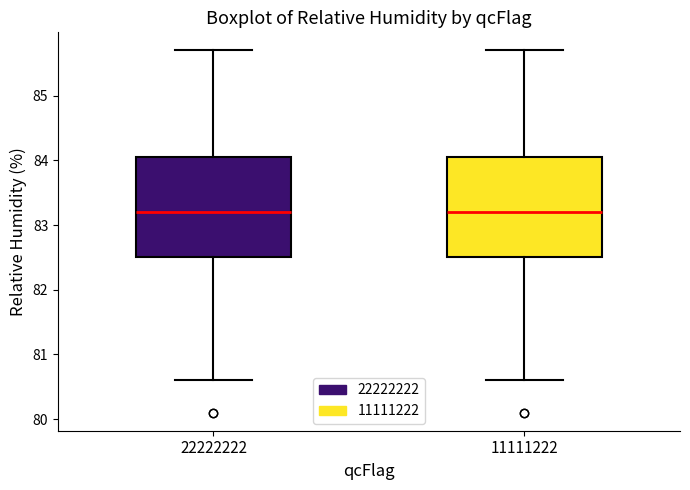

Where does the lower whisker of the box at x = 22222222 end on the y-axis? The values are not printed on the chart, so give them approximately, as read against the axis.

80.6